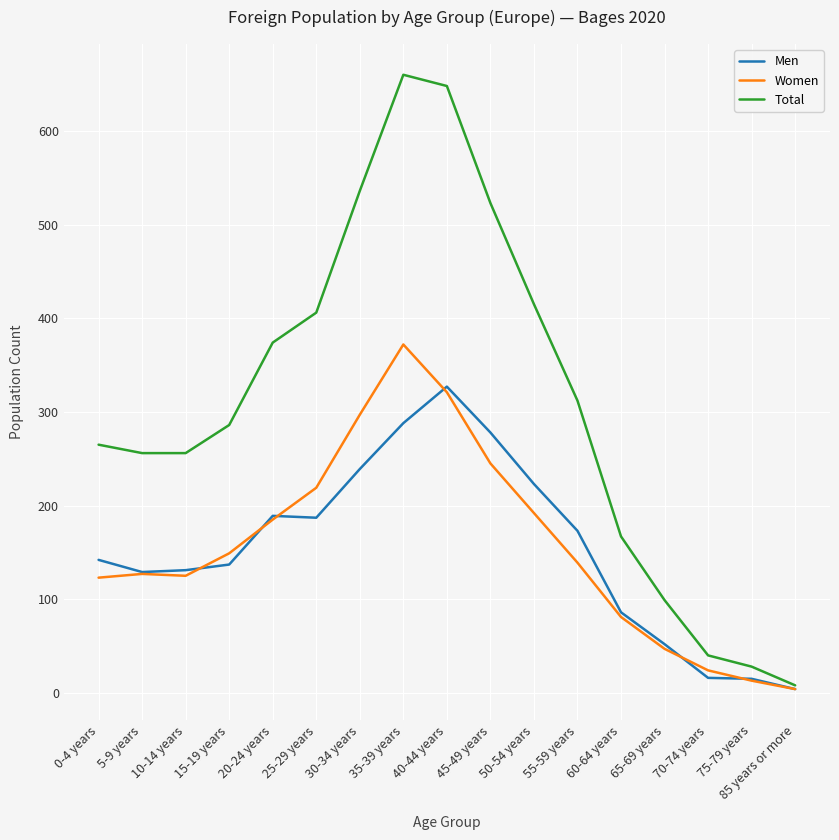

Which series has the widest spread of values?

Total